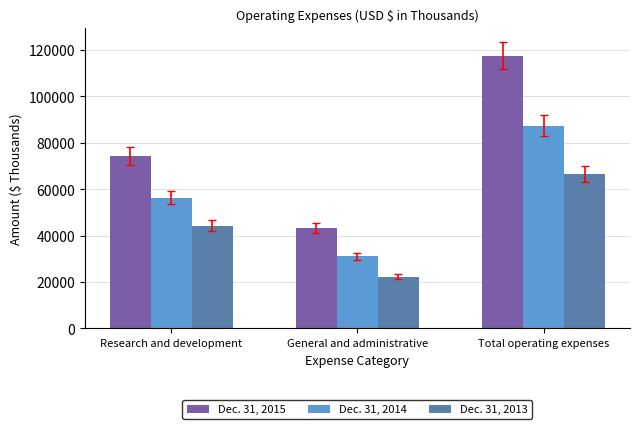

Between Research and development and General and administrative, which series saw the biggest shift?

Dec. 31, 2015